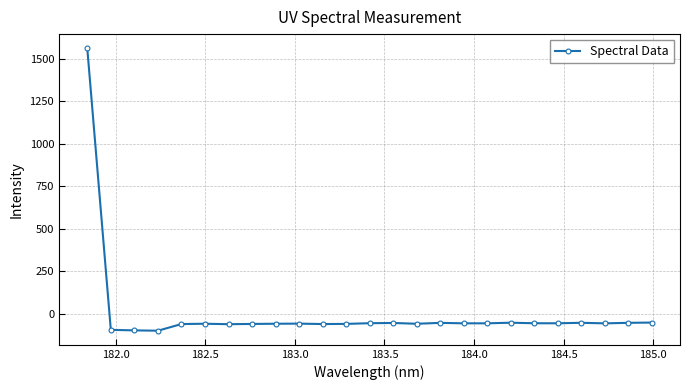

What is the value of the 1st point from the left?

1563.0